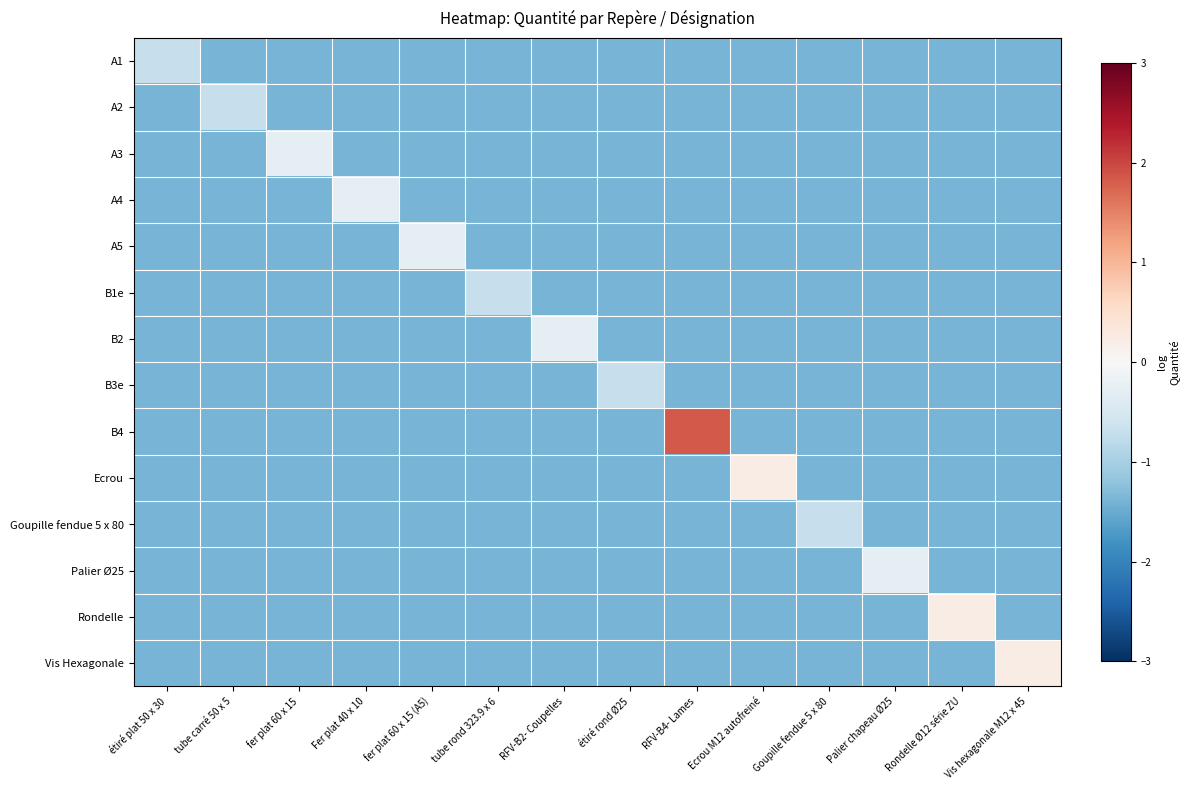

At which category does the chart reach its peak across all series?

RFV-B4- Lames